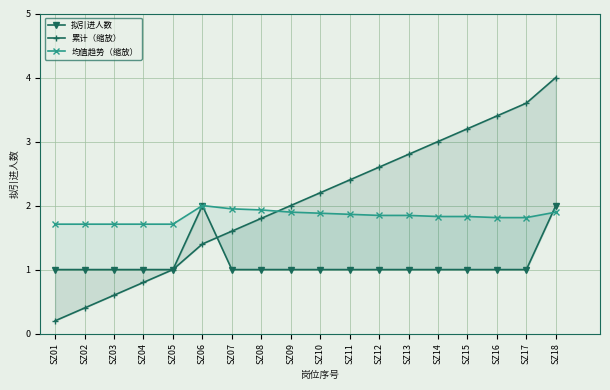

Reading right to left, list all the values displayed in this chart.

拟引进人数: 2.0	1.0	1.0	1.0	1.0	1.0	1.0	1.0	1.0	1.0	1.0	1.0	2.0	1.0	1.0	1.0	1.0	1.0
累计（缩放）: 4.0	3.6	3.4	3.2	3.0	2.8	2.6	2.4	2.2	2.0	1.8	1.6	1.4	1.0	0.8	0.6	0.4	0.2
均值趋势（缩放）: 1.9	1.8	1.8	1.8	1.8	1.8	1.8	1.9	1.9	1.9	1.9	1.9	2.0	1.7	1.7	1.7	1.7	1.7